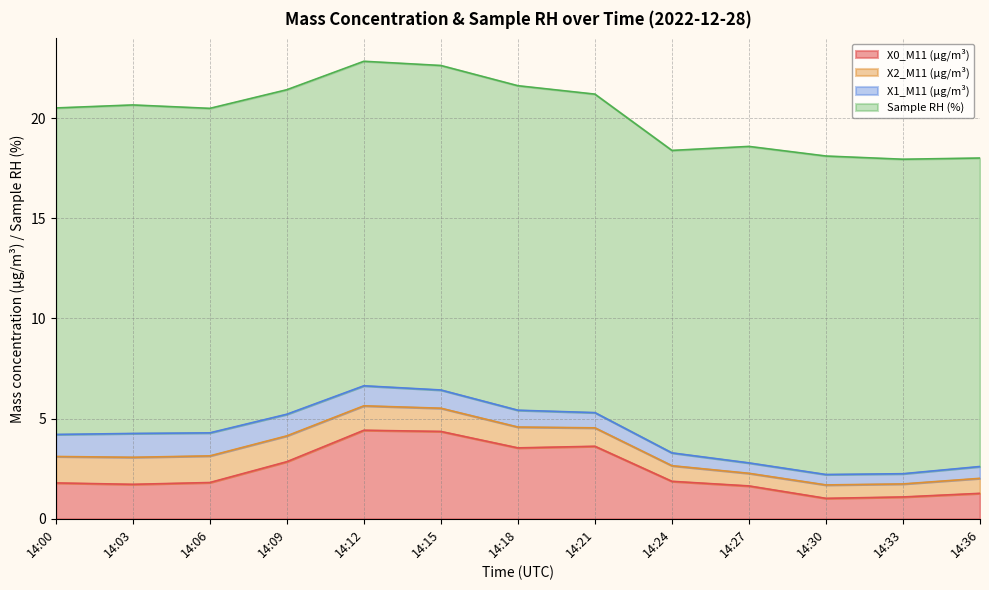

Reading left to right, extract all data points from this chart.

X0_M11 (μg/m³): 14:00=1.8	14:03=1.7	14:06=1.8	14:09=2.9	14:12=4.4	14:15=4.4	14:18=3.5	14:21=3.6	14:24=1.9	14:27=1.6	14:30=1.0	14:33=1.1	14:36=1.3
X2_M11 (μg/m³): 14:00=1.3	14:03=1.4	14:06=1.3	14:09=1.3	14:12=1.2	14:15=1.2	14:18=1.0	14:21=0.9	14:24=0.8	14:27=0.6	14:30=0.7	14:33=0.7	14:36=0.8
X1_M11 (μg/m³): 14:00=1.1	14:03=1.2	14:06=1.1	14:09=1.1	14:12=1.0	14:15=0.9	14:18=0.8	14:21=0.8	14:24=0.6	14:27=0.5	14:30=0.5	14:33=0.5	14:36=0.6
Sample RH (%): 14:00=16.3	14:03=16.4	14:06=16.2	14:09=16.2	14:12=16.2	14:15=16.2	14:18=16.2	14:21=15.9	14:24=15.1	14:27=15.8	14:30=15.9	14:33=15.7	14:36=15.4